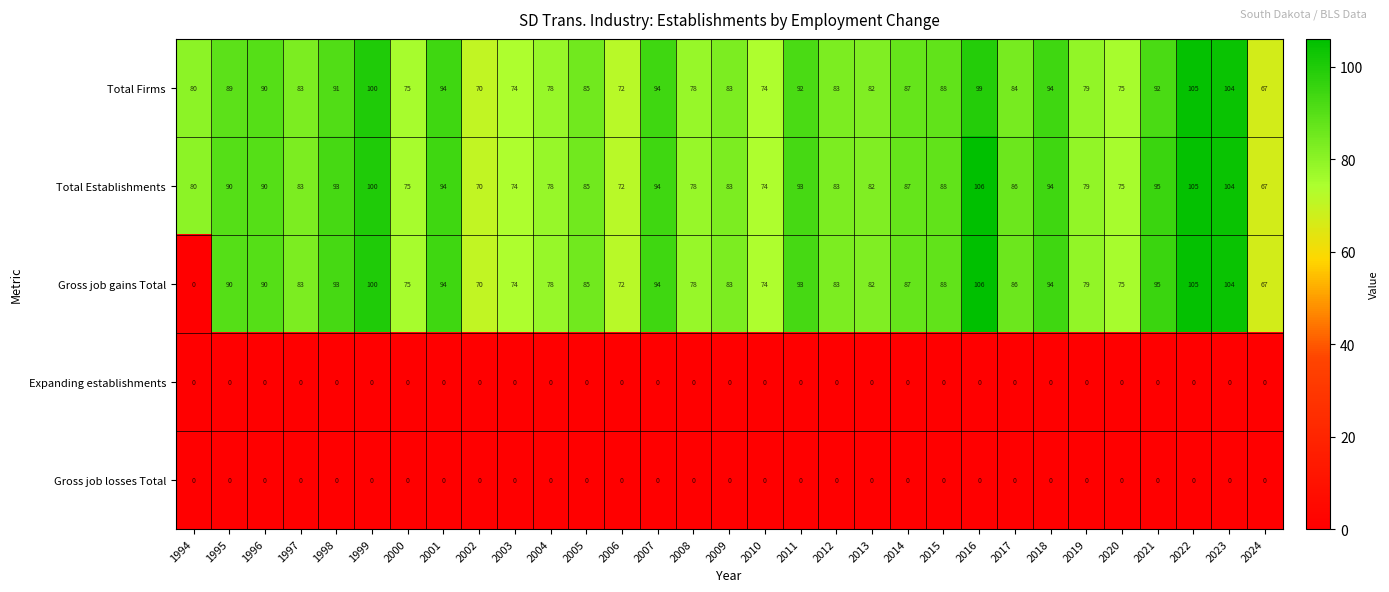

Where does the Total Firms series first go above 84?

1995